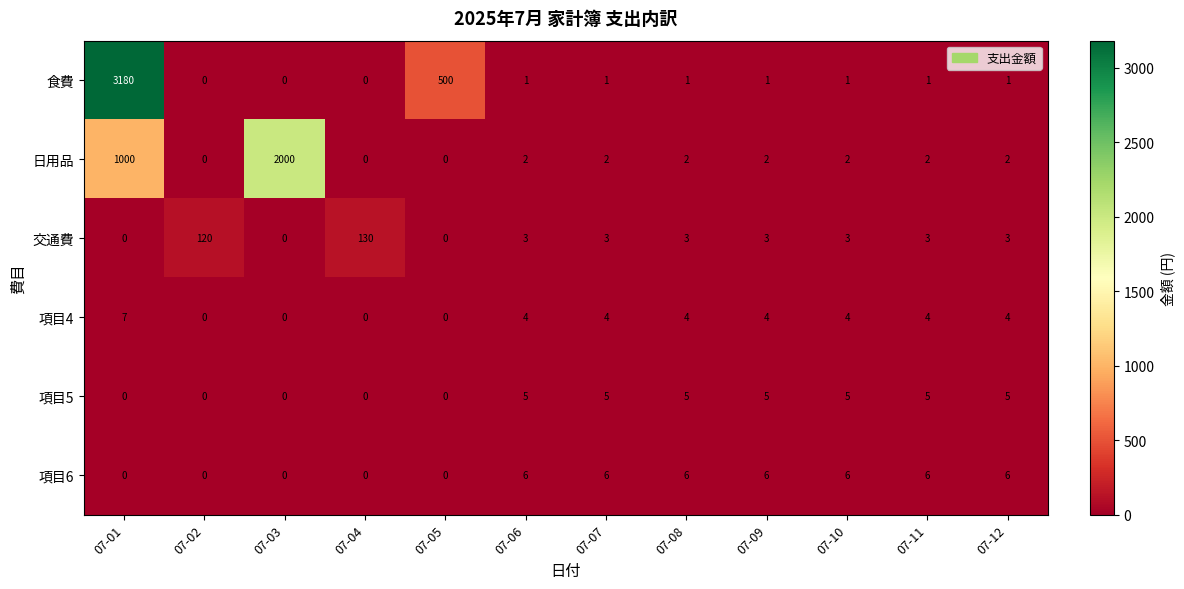

What is the highest value of the 交通費 series?

130